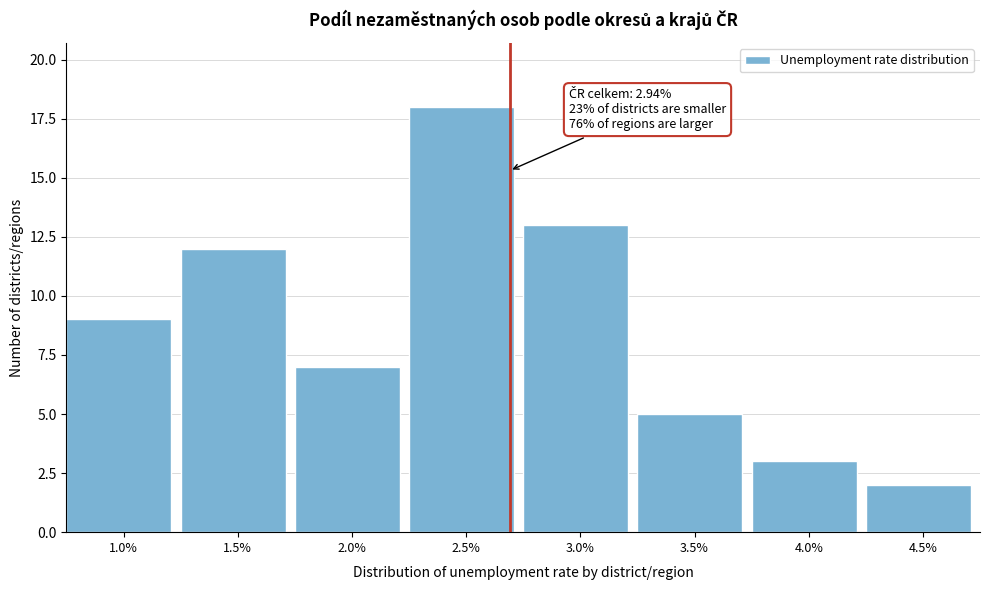

Reading left to right, what are all the values shown in this chart?

1.0%=9	1.5%=12	2.0%=7	2.5%=18	3.0%=13	3.5%=5	4.0%=3	4.5%=2